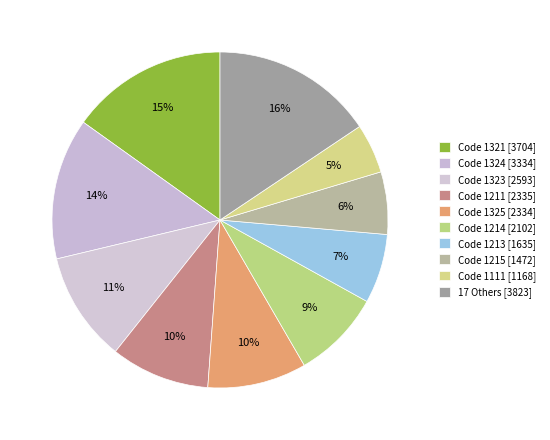

Count the number of slices in the pie.

10